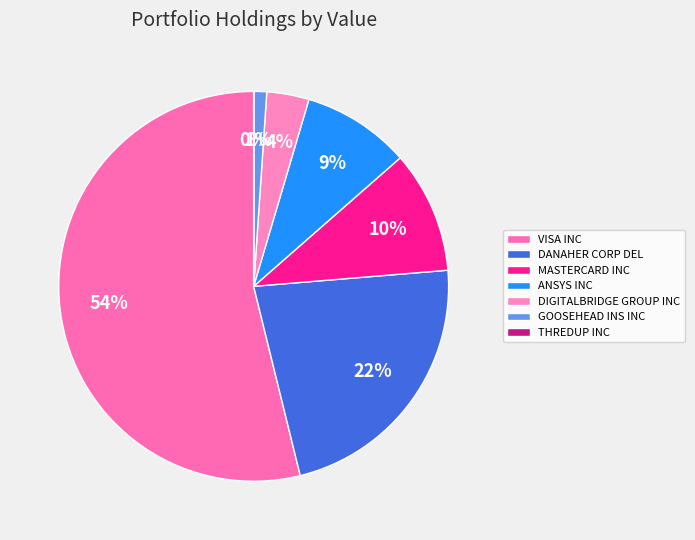

Which category has the smallest portion of the pie?

THREDUP INC